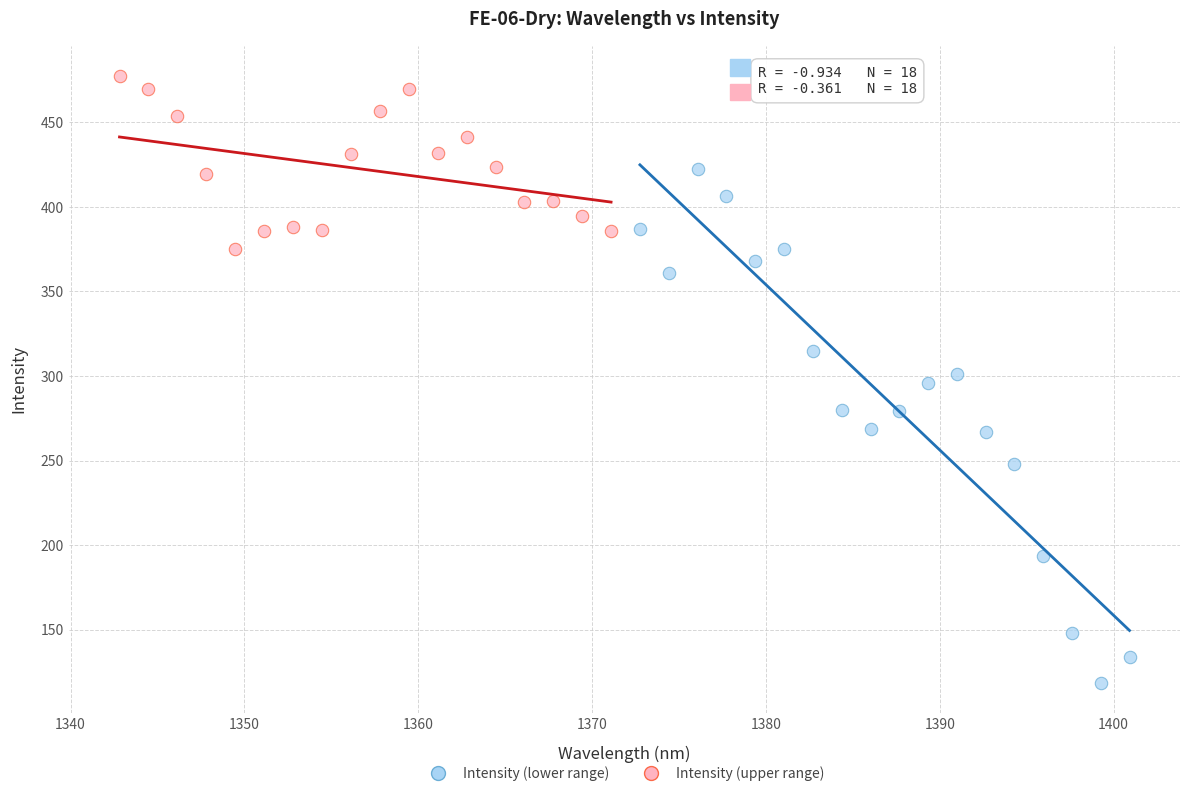

Which series reaches the minimum Y coordinate?

Intensity (lower range)